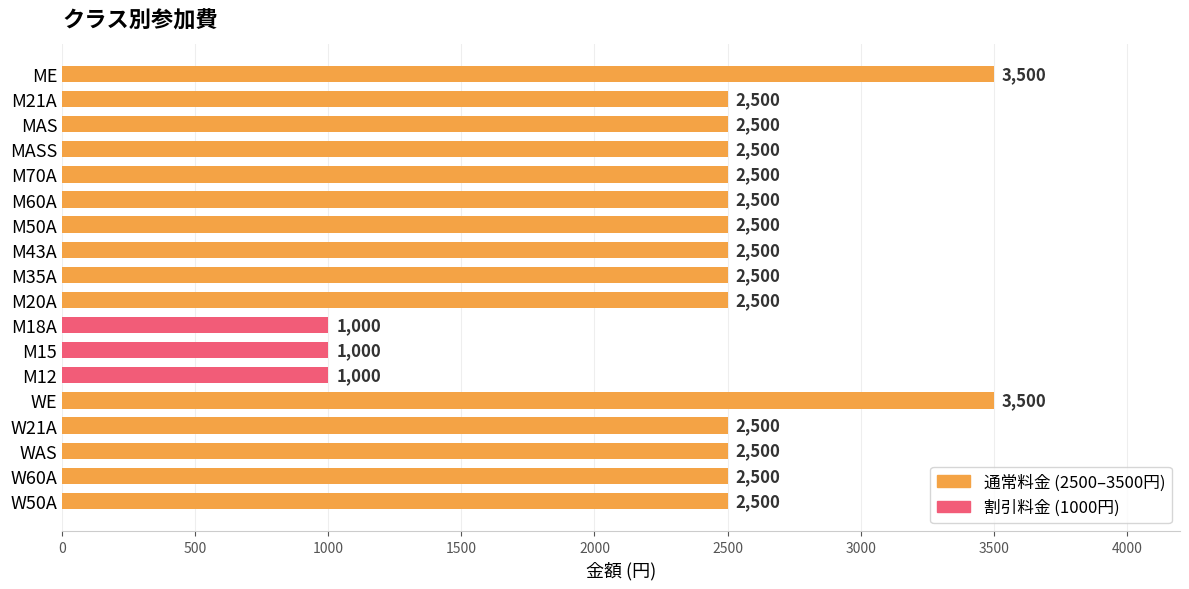

What position from the bottom is W50A?

1